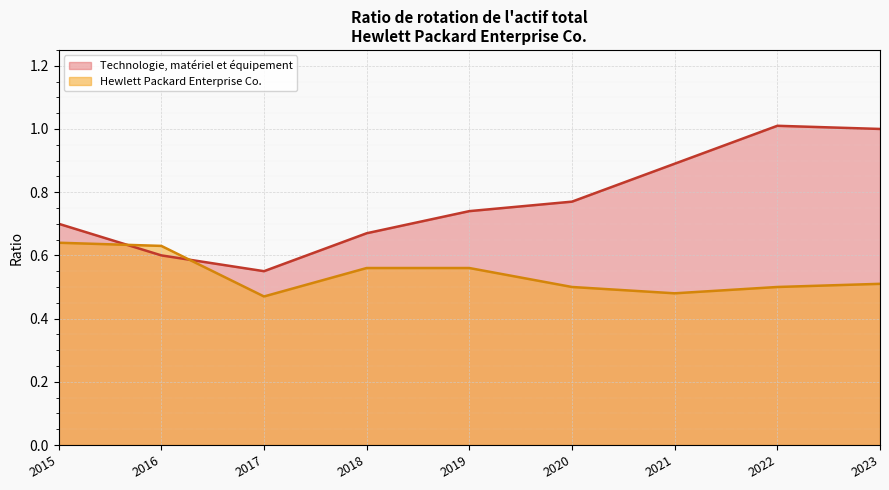

Where is Technologie, matériel et équipement nearest to the value 0?

2017